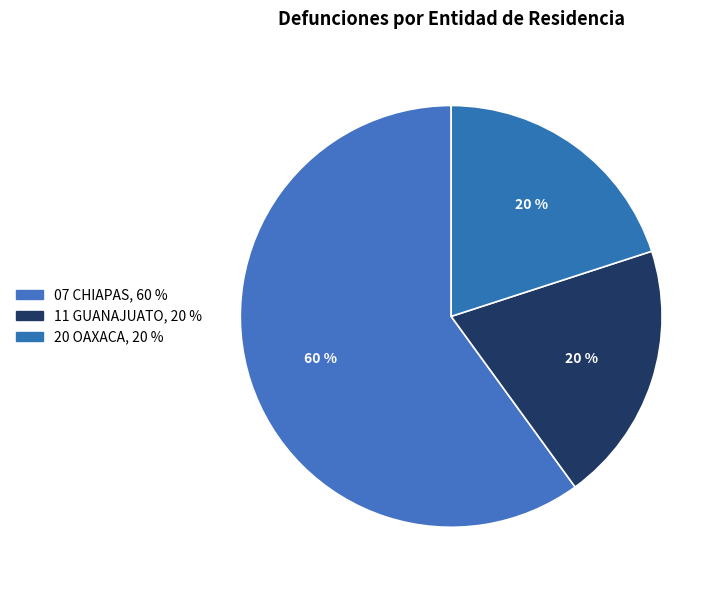

How many slices are in this pie chart?

3